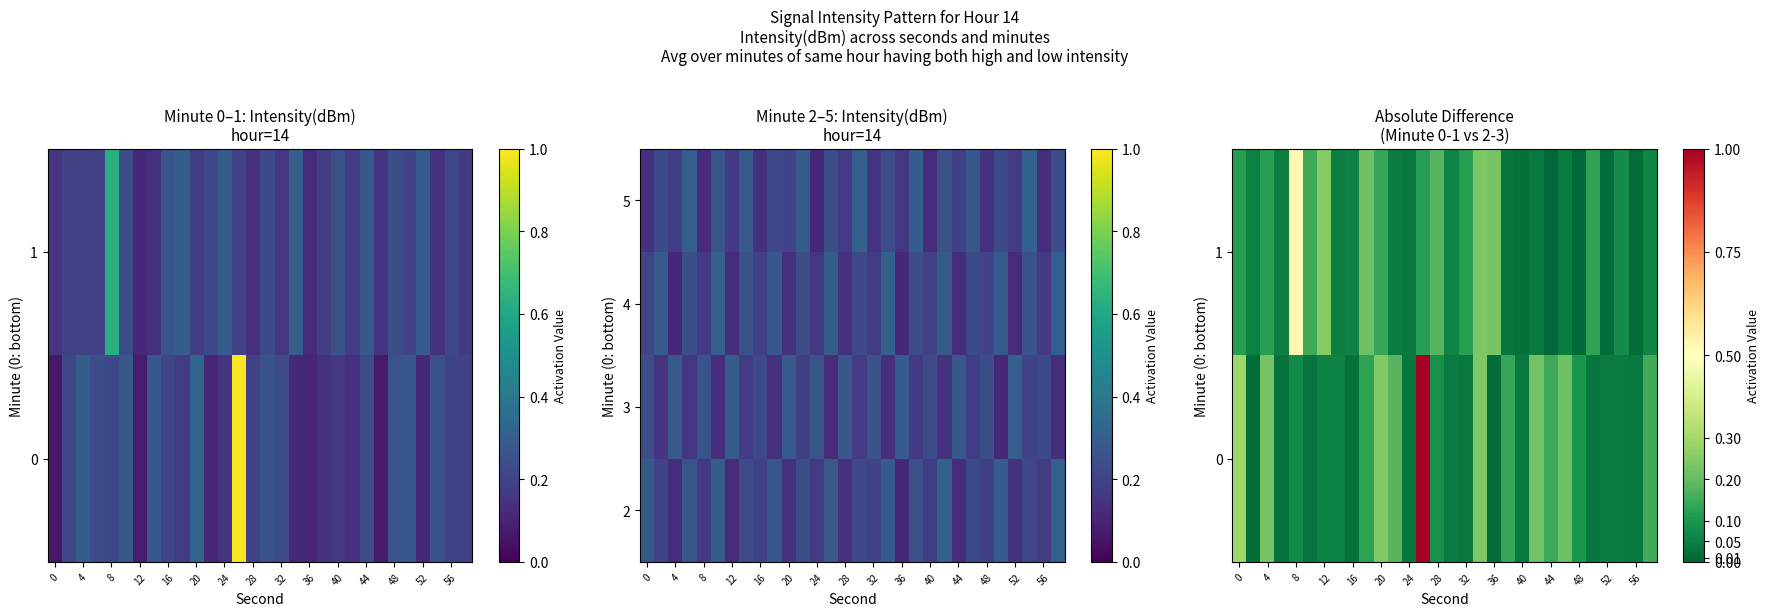

At how many categories does at least one series exceed 0?

30